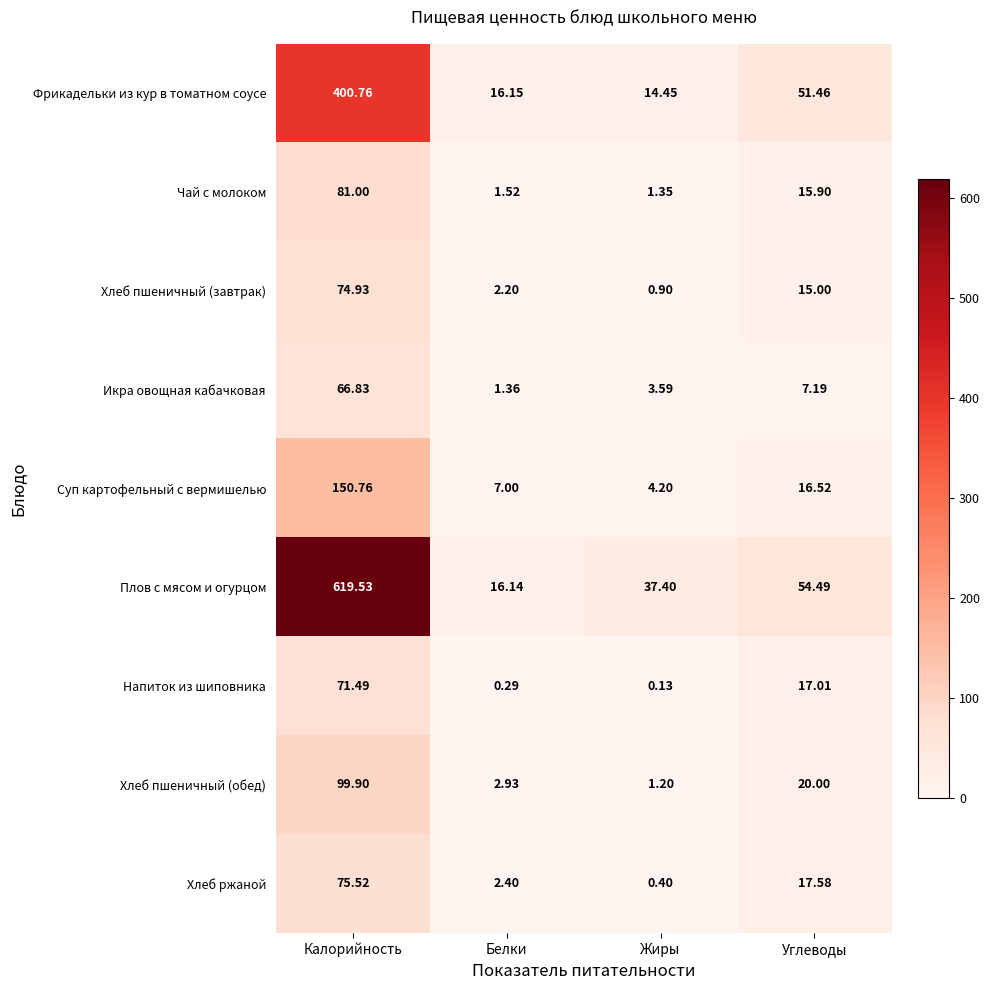

At which category does the chart reach its peak across all series?

Калорийность